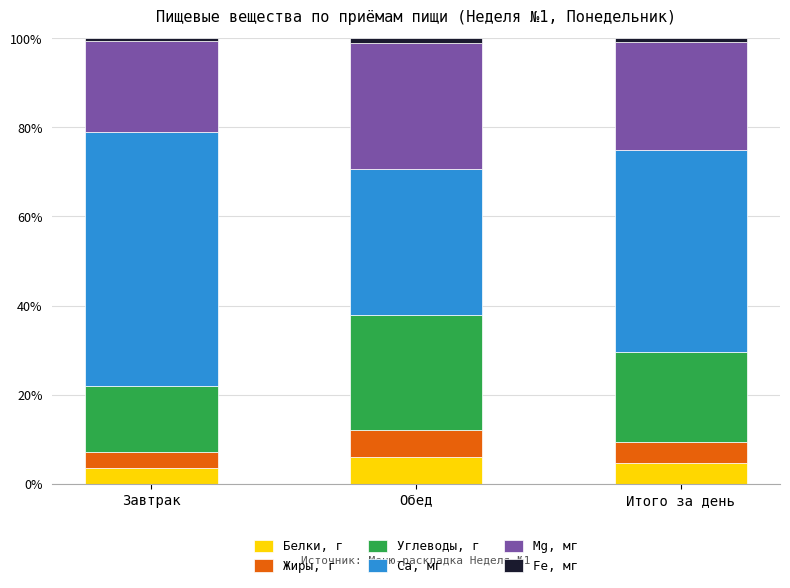

What is the highest value of the Белки, г series?

6.0